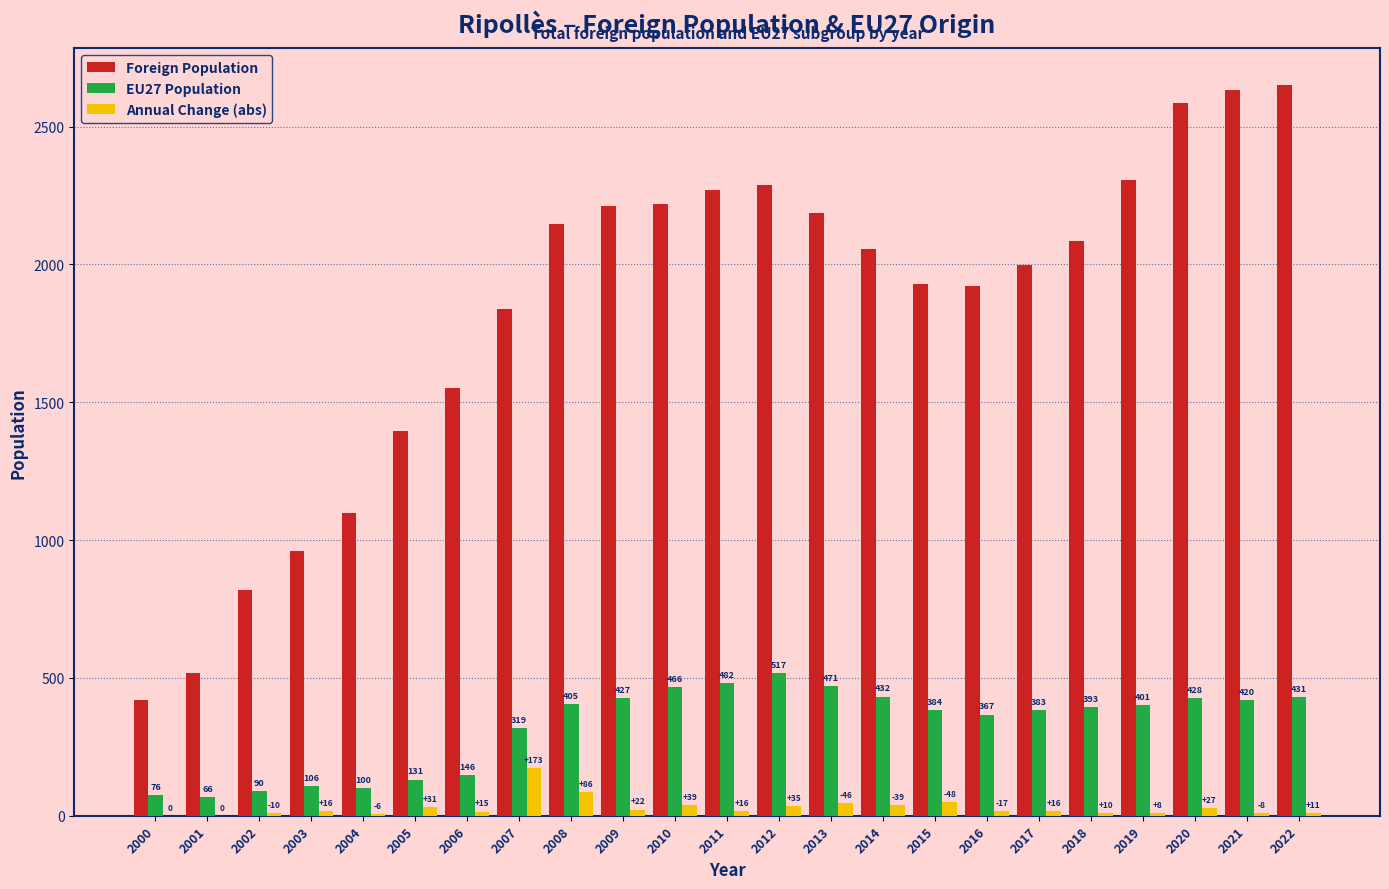

What is the maximum value for Annual Change (abs)?

173